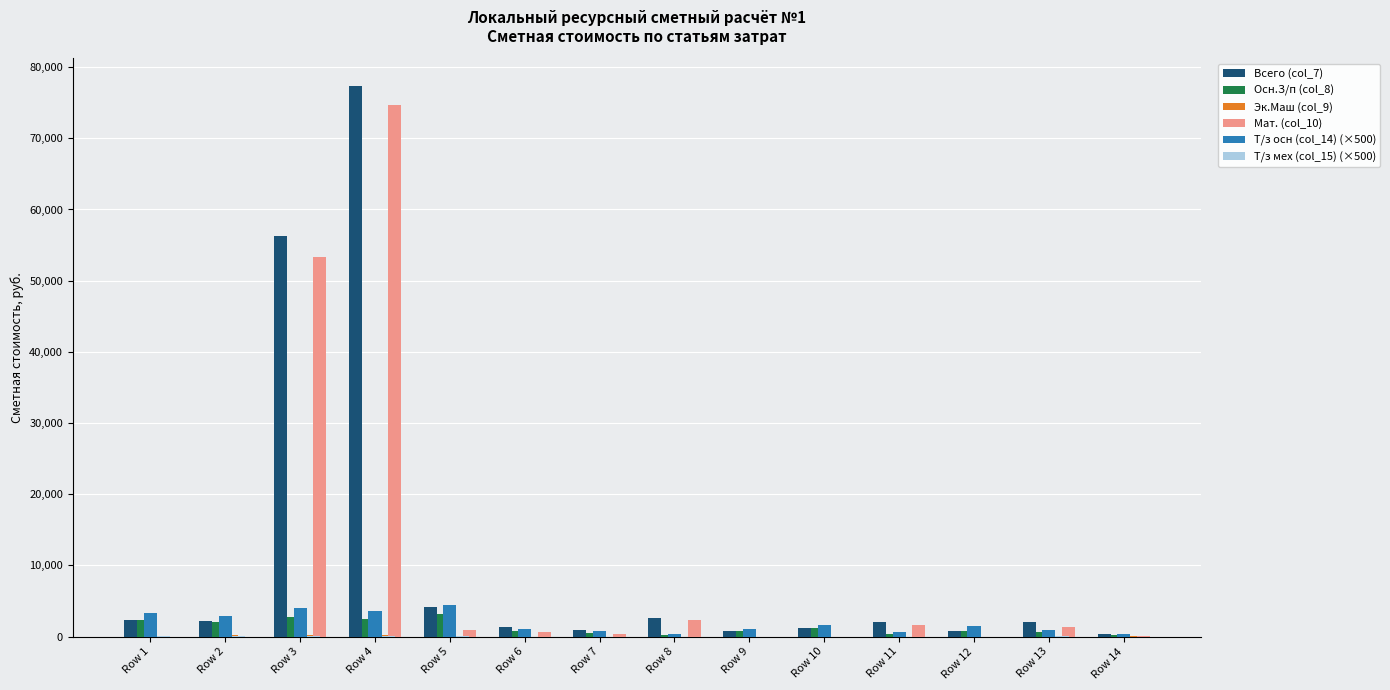

Are the bars grouped side by side (vs. stacked)?

Yes